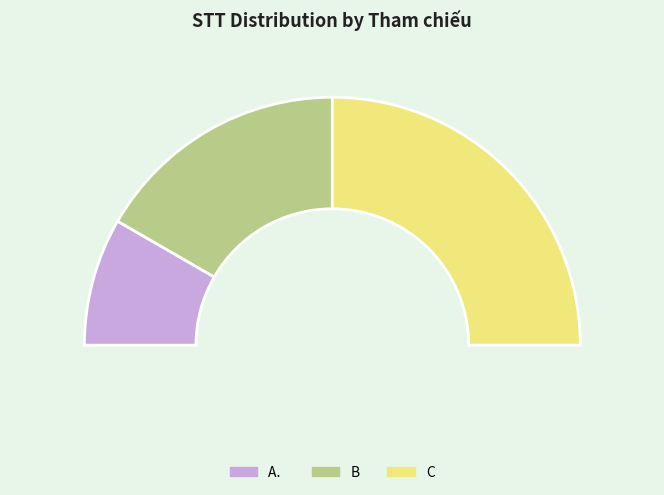

To the nearest percent, what portion does B represent?

33%